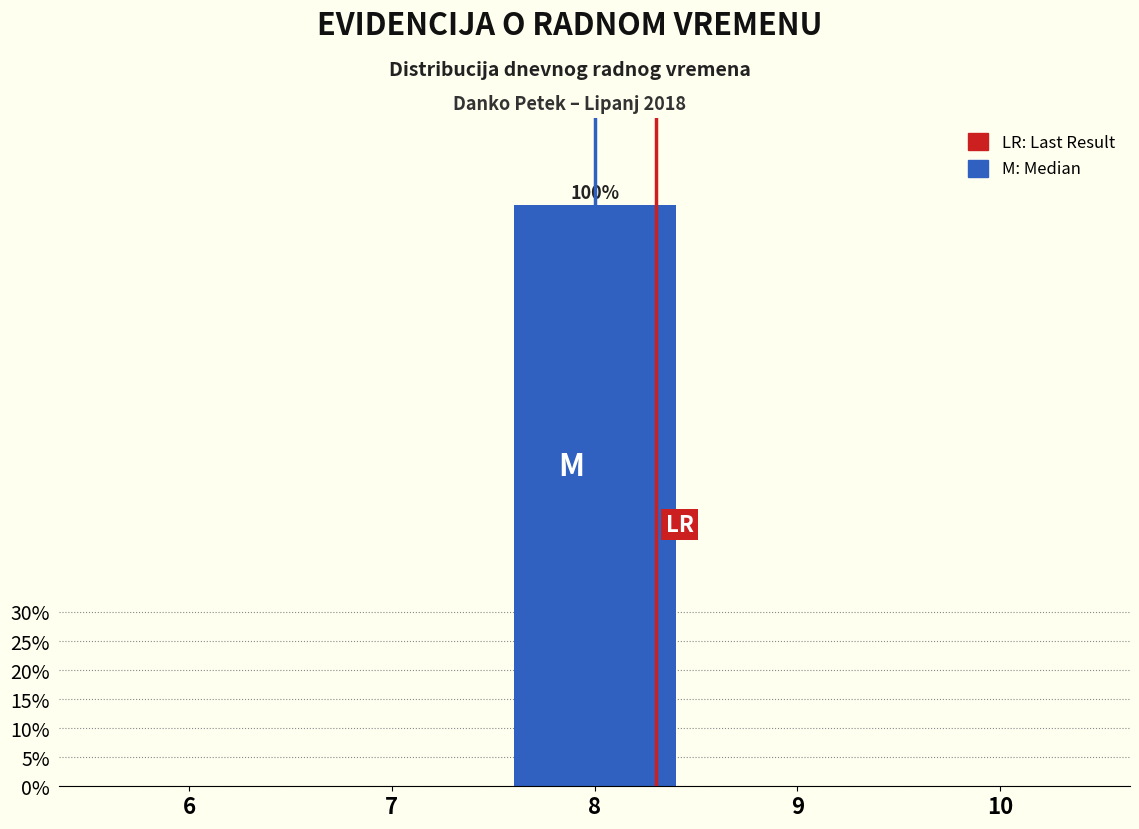

Reading right to left, extract all data points from this chart.

10=0	9=0	8=100	7=0	6=0